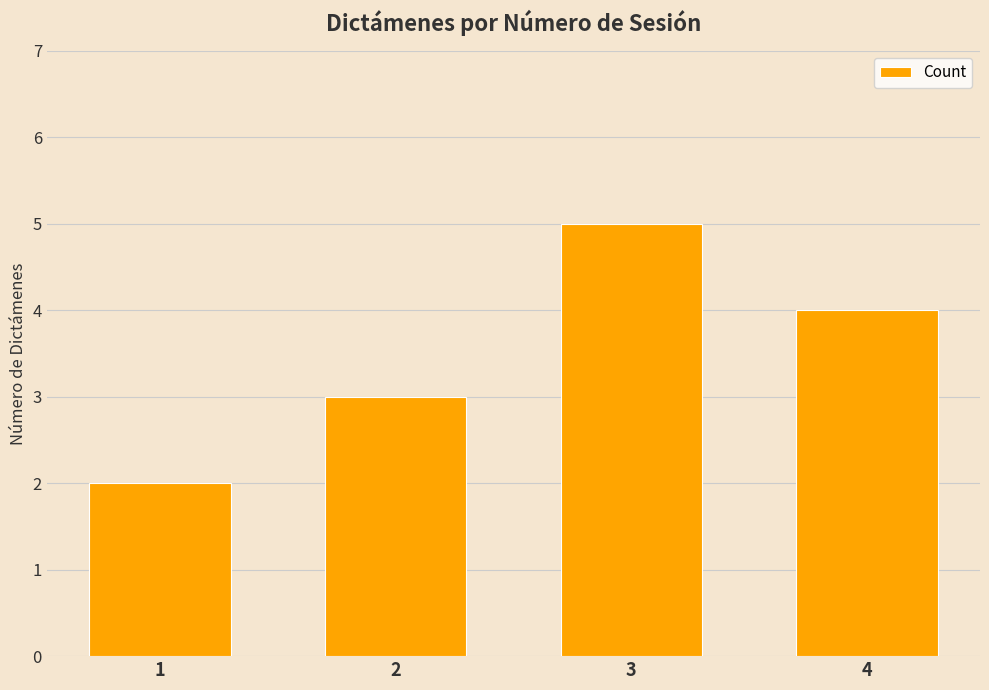

At which label does the data first exceed 4?

3